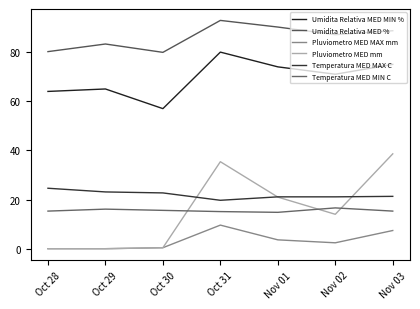

Where is Umidita Relativa MED MIN % nearest to the value 68?

Oct 29